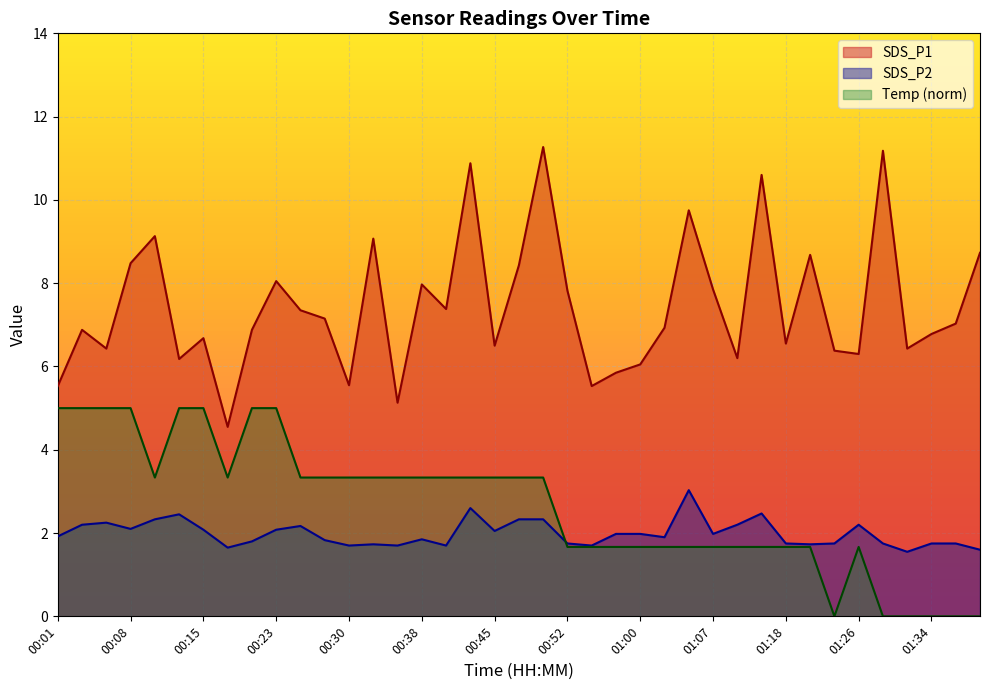

What are all the series names shown in the legend?

SDS_P1, SDS_P2, Temp (norm)